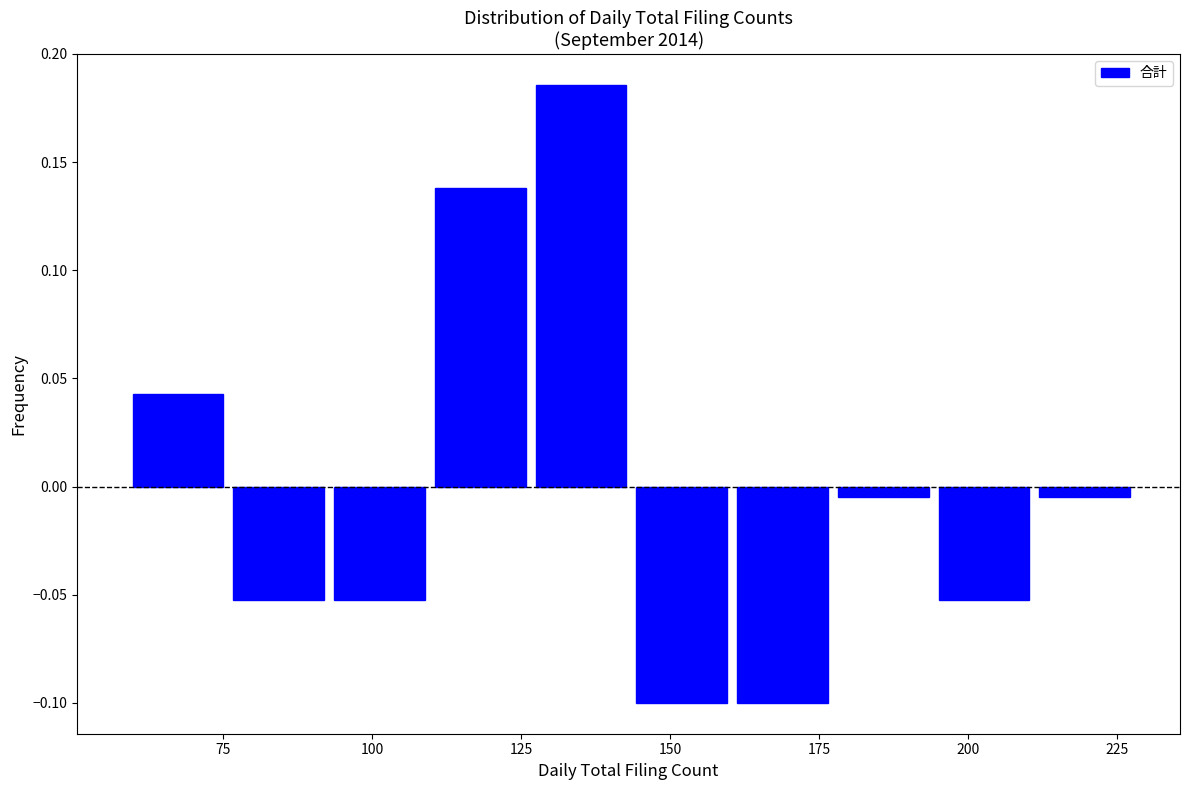

Around what value on the x-axis is the tallest bar? Give the approximate position of its centre, as read against the axis.

135